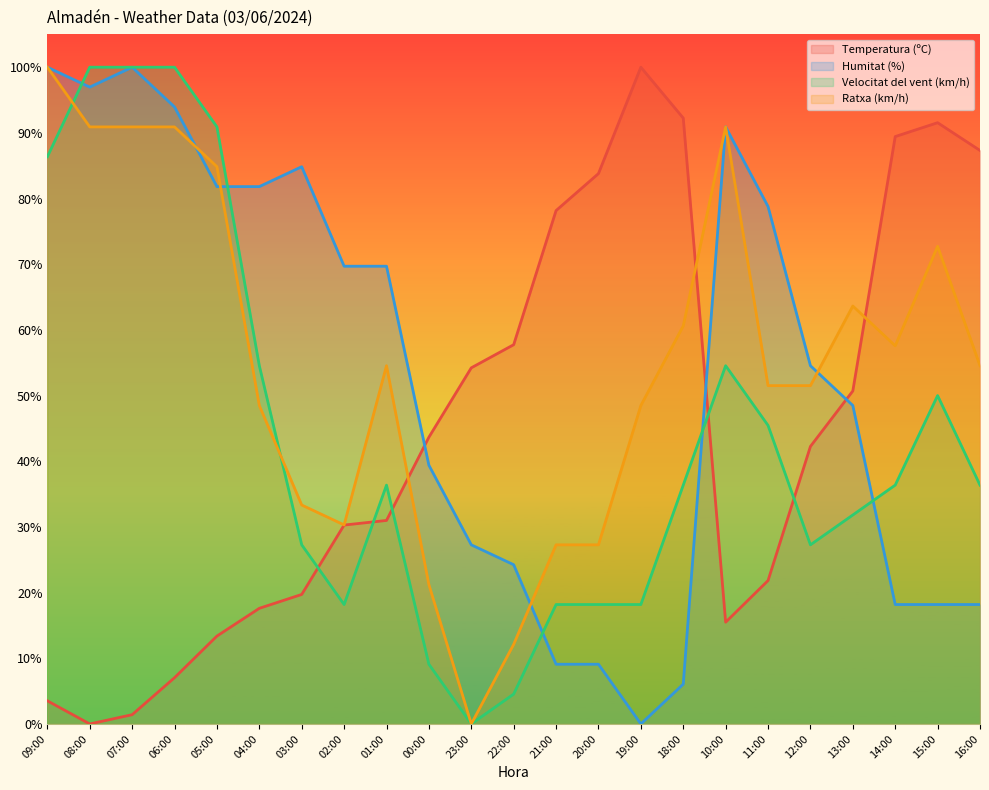

Rank the series by their maximum value, from highest to lowest.

Humitat (%), Ratxa (km/h), Velocitat del vent (km/h), Temperatura (ºC)